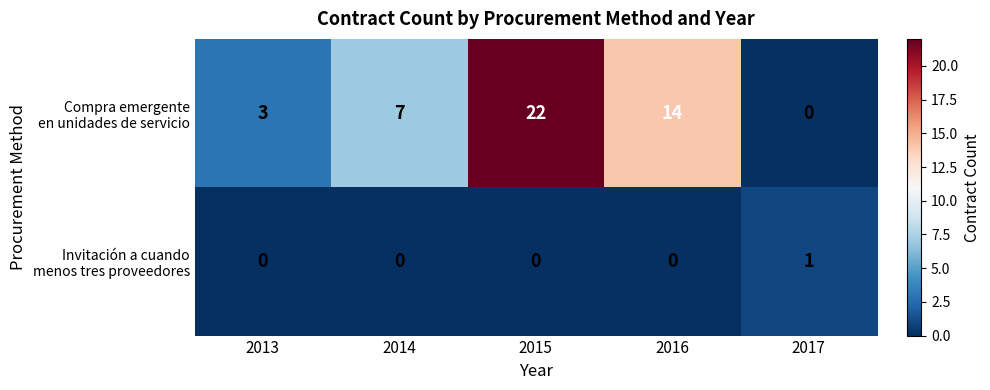

At which category is the sum across all series the highest?

2015